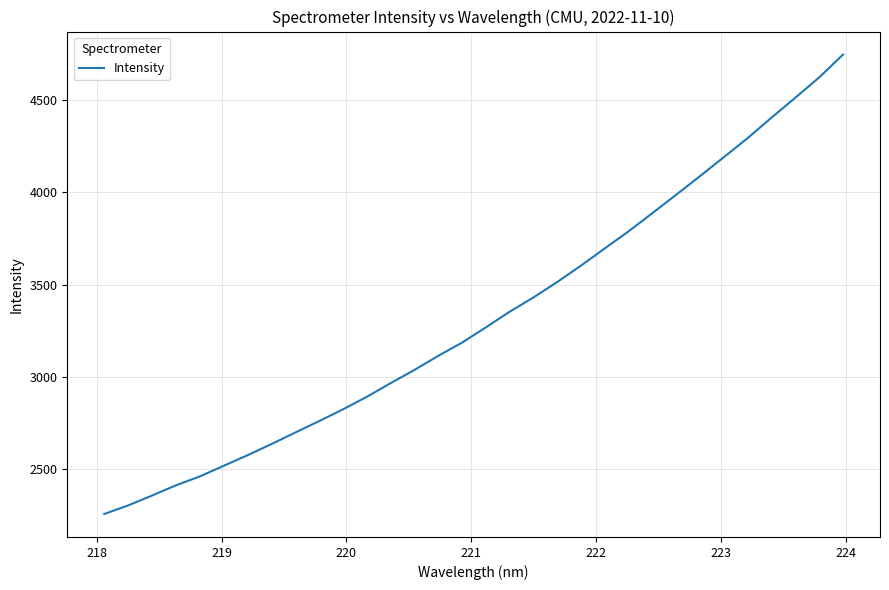

True or false: there are more than 0 points higher than both neighbors.

False